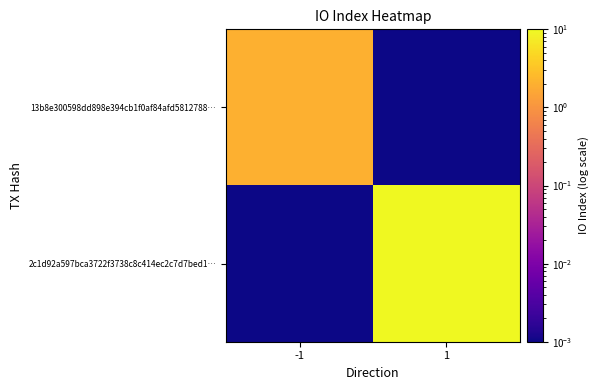

Rank the series at 1 from lowest to highest value.

13b8e300598dd898e394cb1f0af84afd5812788…, 2c1d92a597bca3722f3738c8c414ec2c7d7bed1…